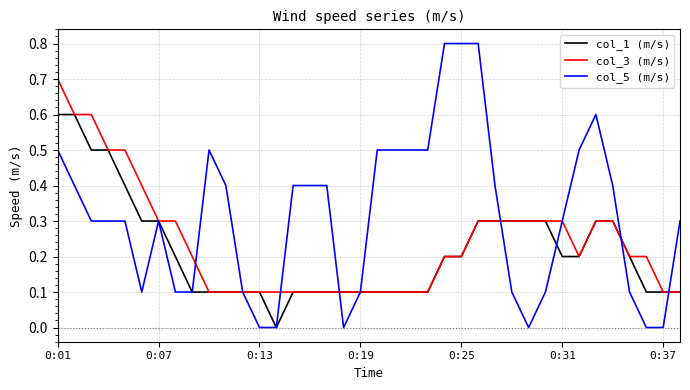

Which series has the widest spread of values?

col_5 (m/s)